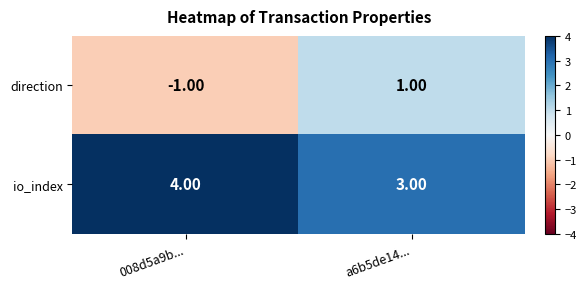

Rank the series by their average value, from lowest to highest.

direction, io_index